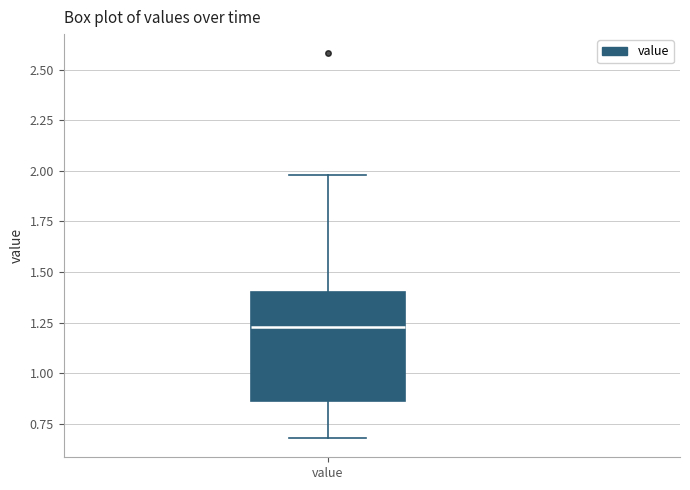

Where does the lower whisker of the box for value end on the y-axis? The values are not printed on the chart, so give them approximately, as read against the axis.

0.70